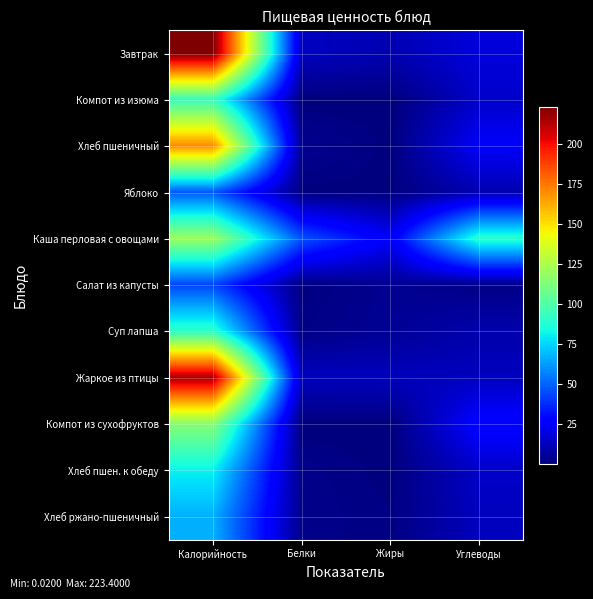

How many categories are shown in the chart?

4